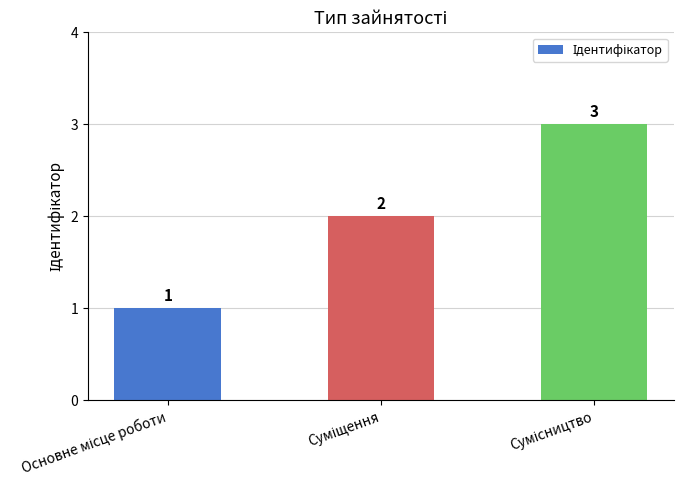

What is the value of the 3rd bar from the left?

3